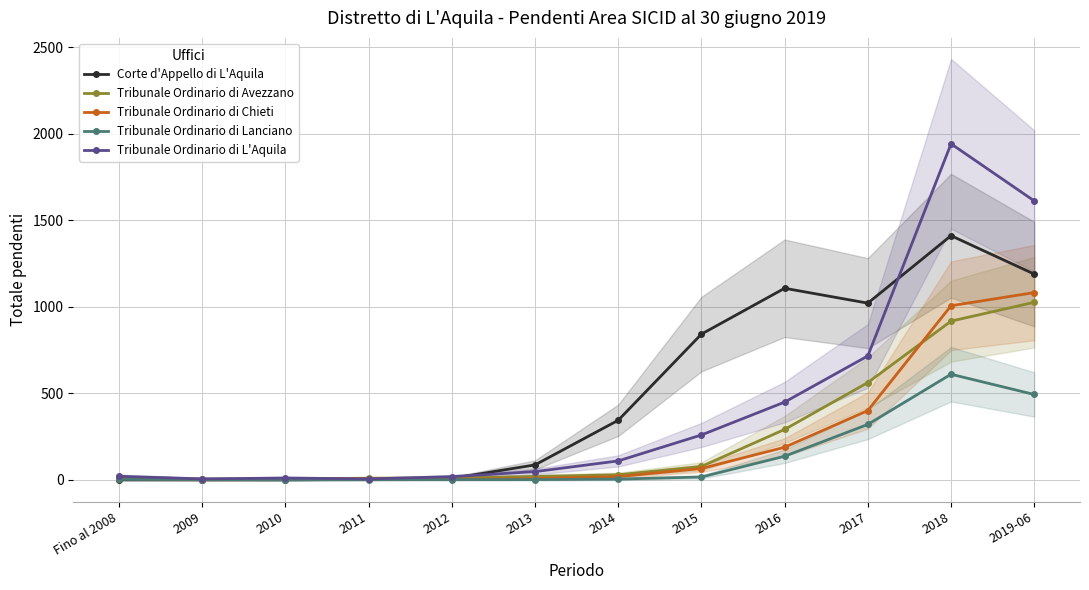

At which category does the chart reach its peak across all series?

2018